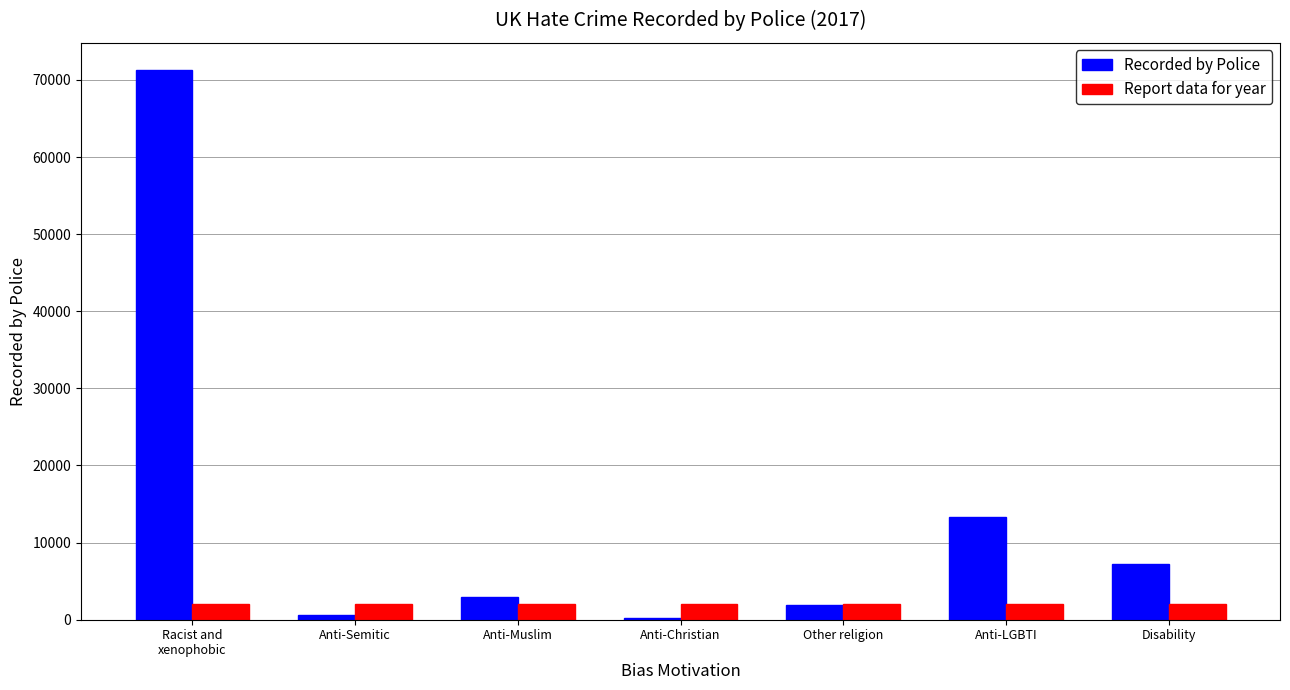

Which series changed the most between Racist and
xenophobic and Disability?

Recorded by Police